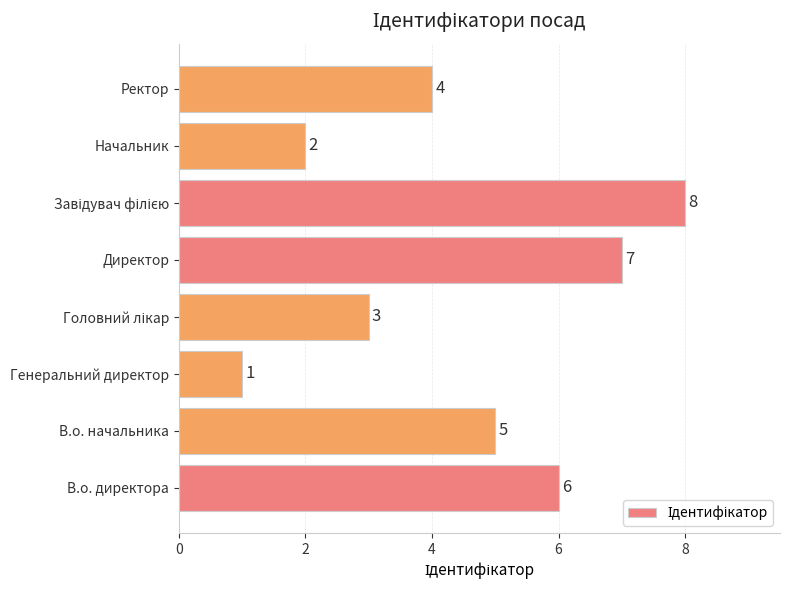

What is the change in value from Генеральний директор to Директор?

+6